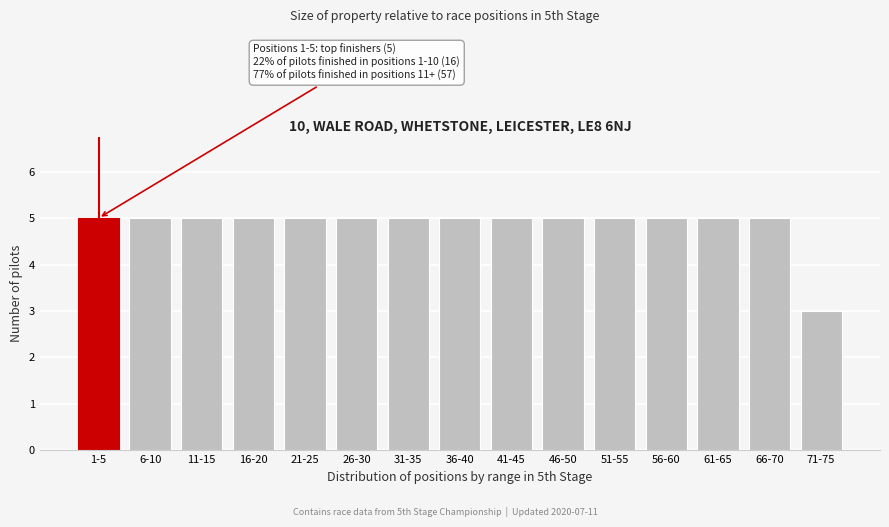

Reading left to right, list all the values displayed in this chart.

1-5=5	6-10=5	11-15=5	16-20=5	21-25=5	26-30=5	31-35=5	36-40=5	41-45=5	46-50=5	51-55=5	56-60=5	61-65=5	66-70=5	71-75=3